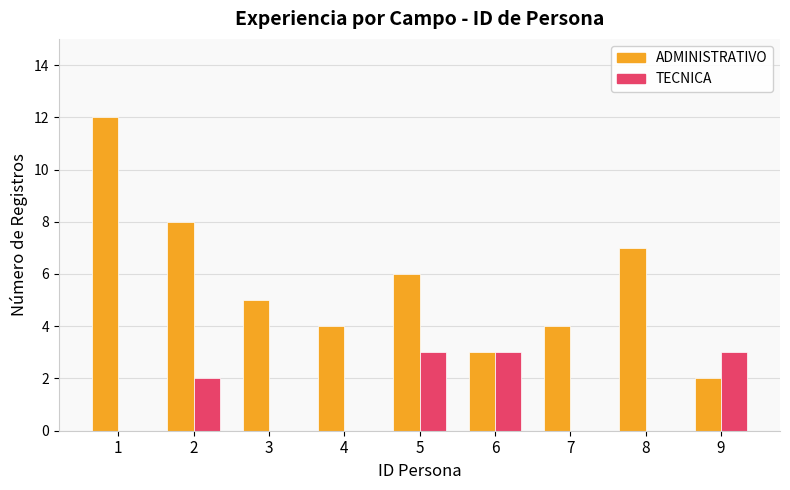

How many groups of bars are there?

9